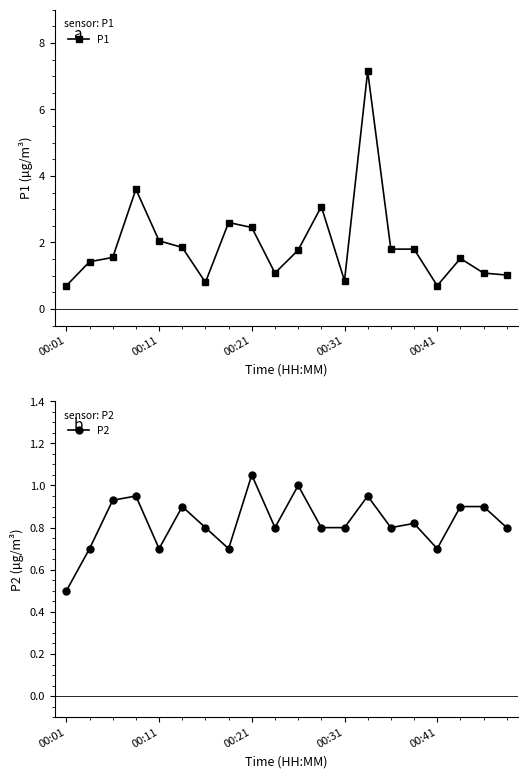

Does the chart display data point markers on the line(s)?

Yes